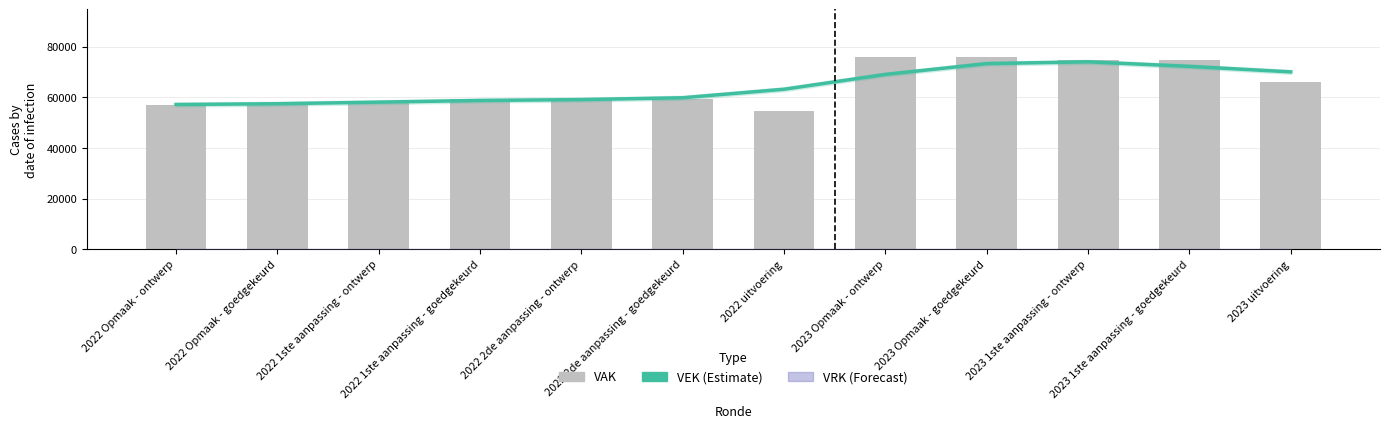

What is the maximum value shown in the chart?

75790.0